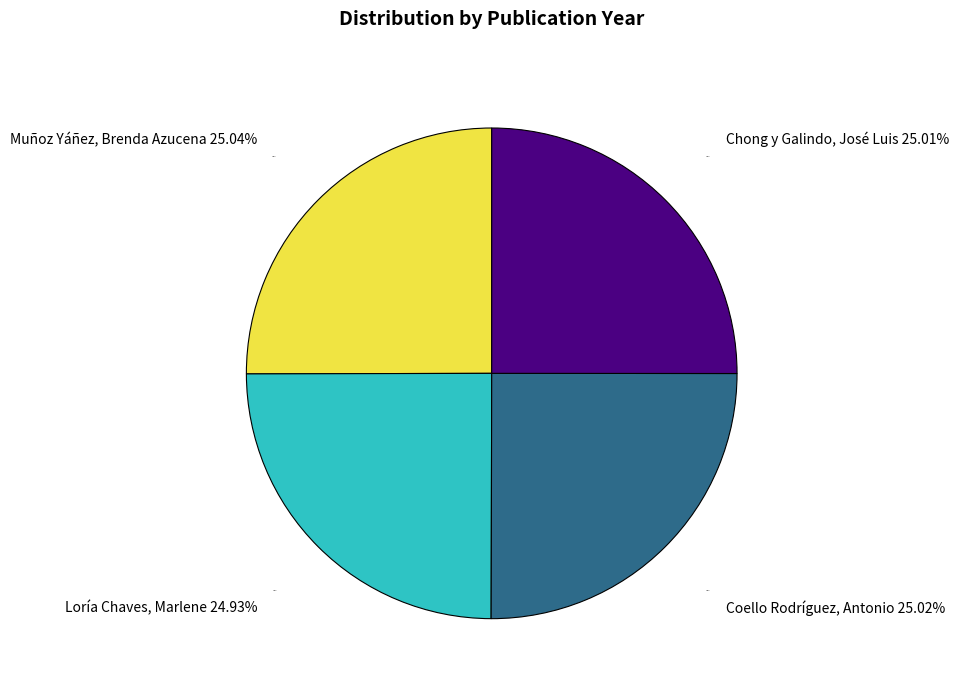

Which slice is the smallest?

Loría Chaves, Marlene